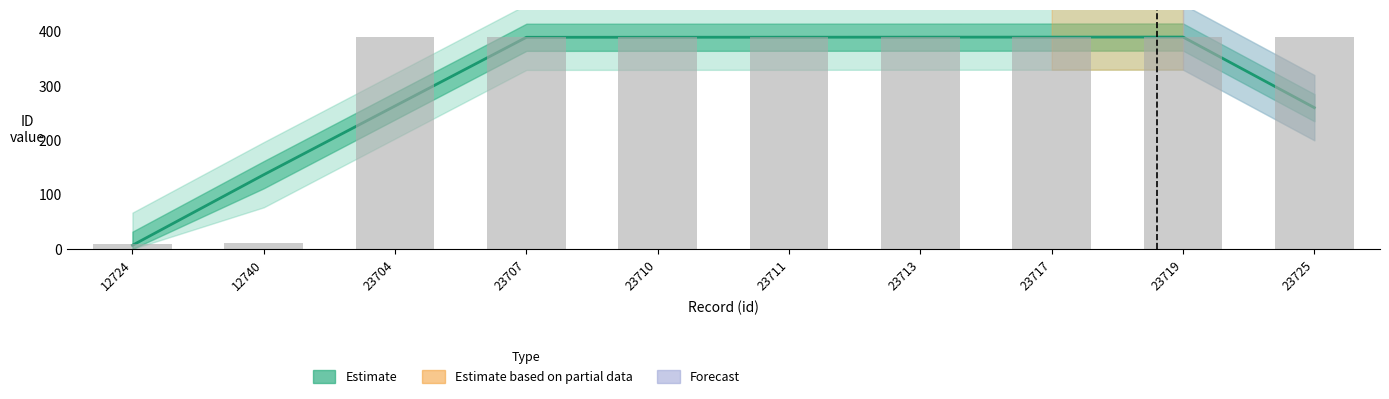

What is the average value?

313.7